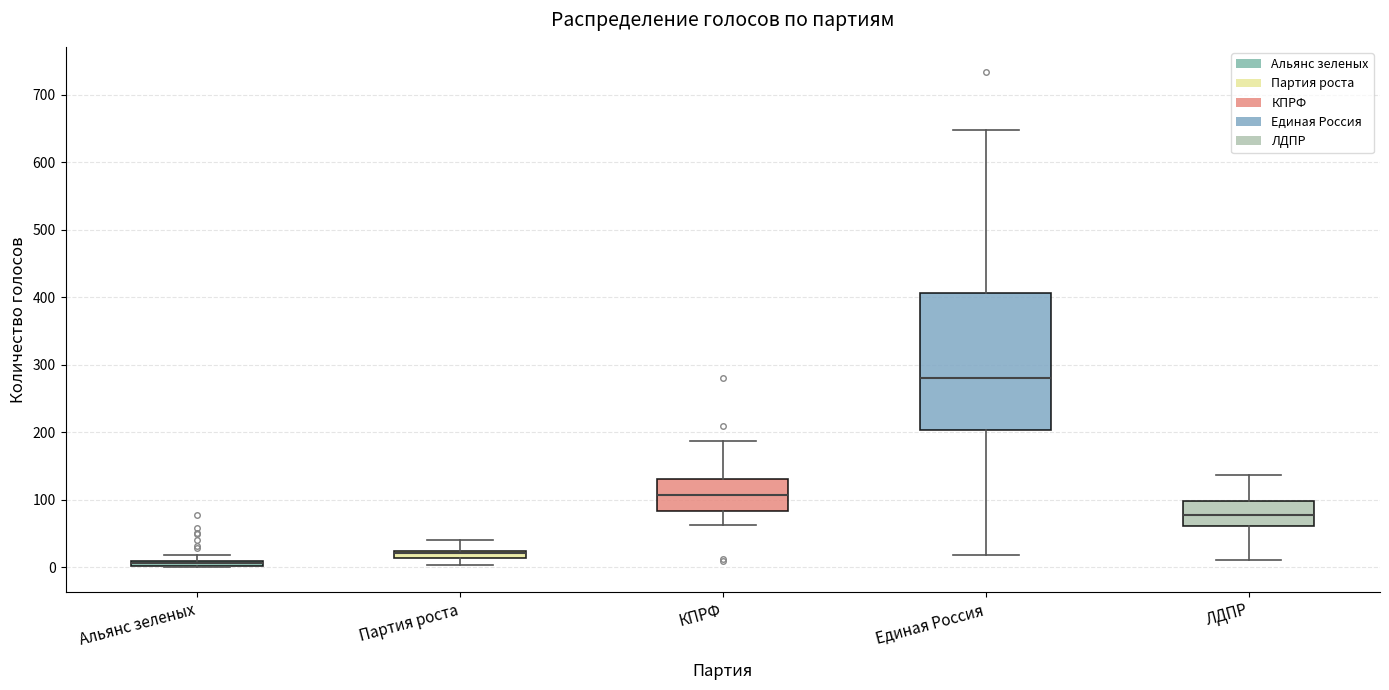

Which box has the lowest median line?

Альянс зеленых